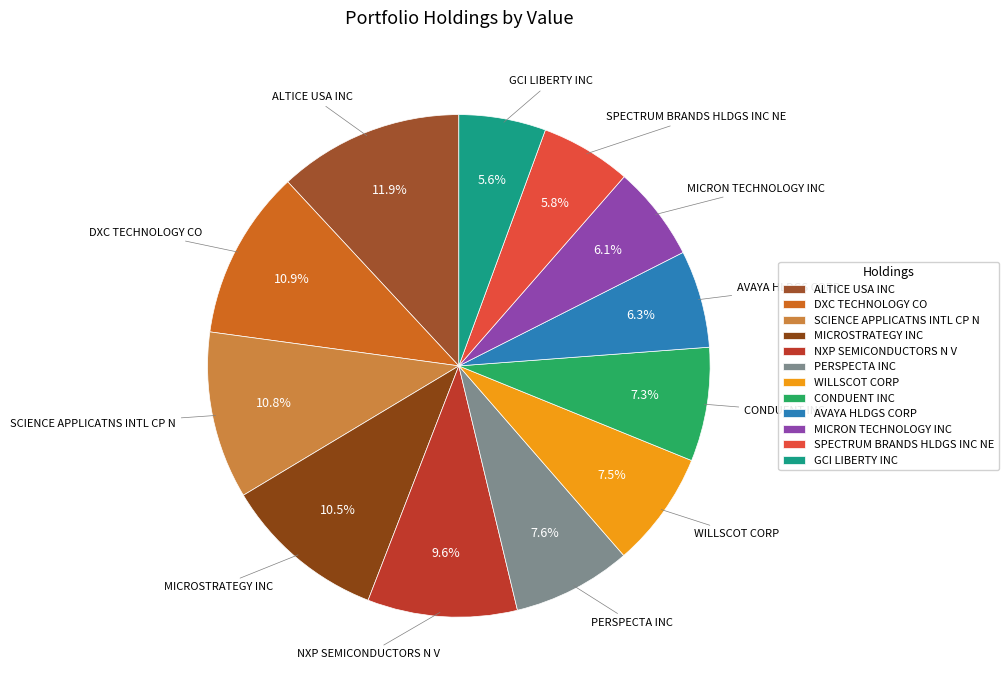

How many segments does this pie chart have?

12